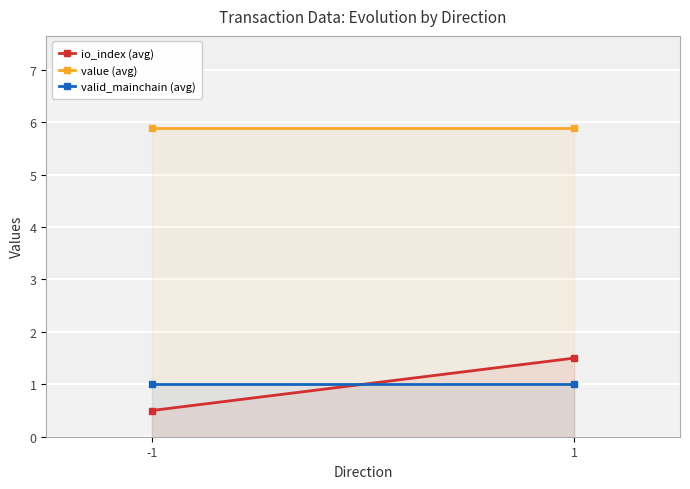

Which series has the largest total across all categories?

value (avg)